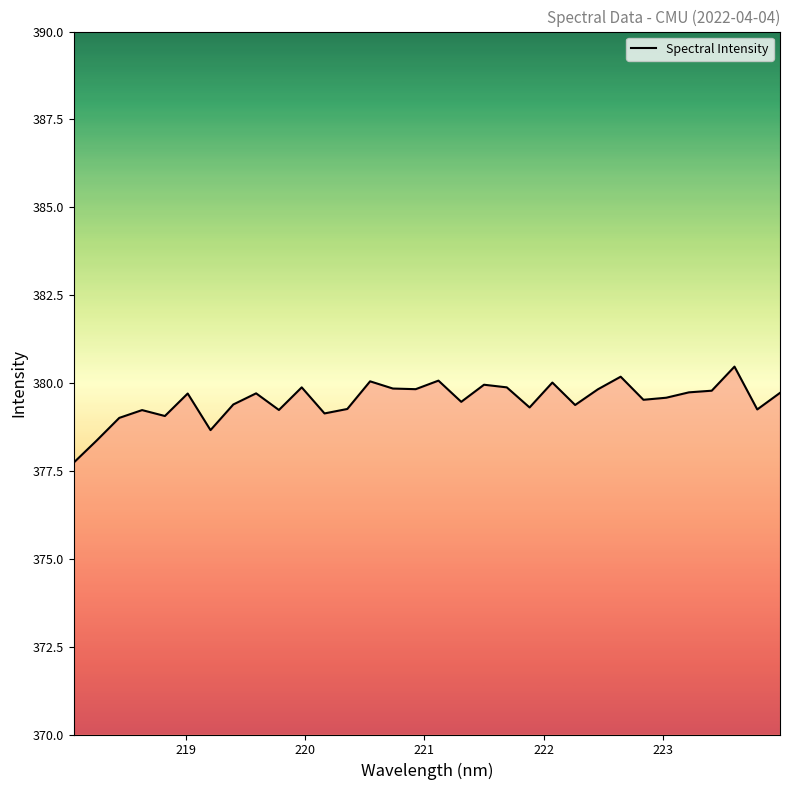

What is the maximum value shown in the chart?

380.5